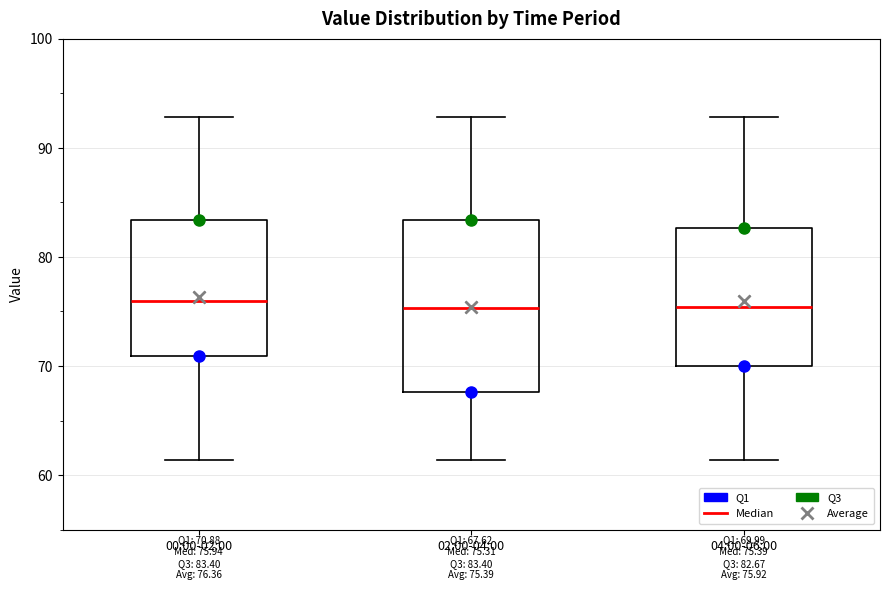

Comparing the boxes themselves (not the whiskers), which one is the tallest?

02:00-04:00